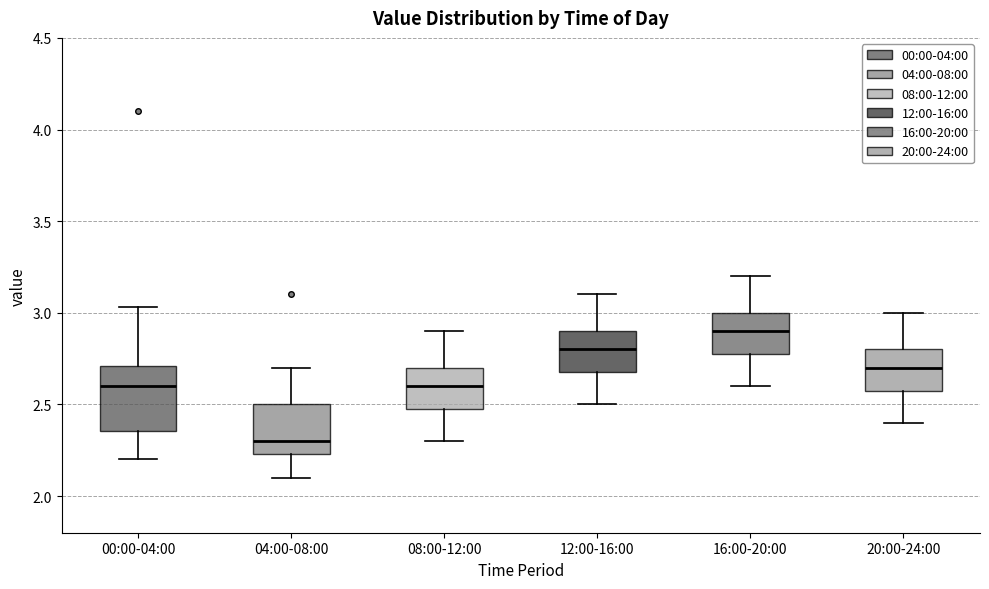

Which box has the highest median line?

16:00-20:00